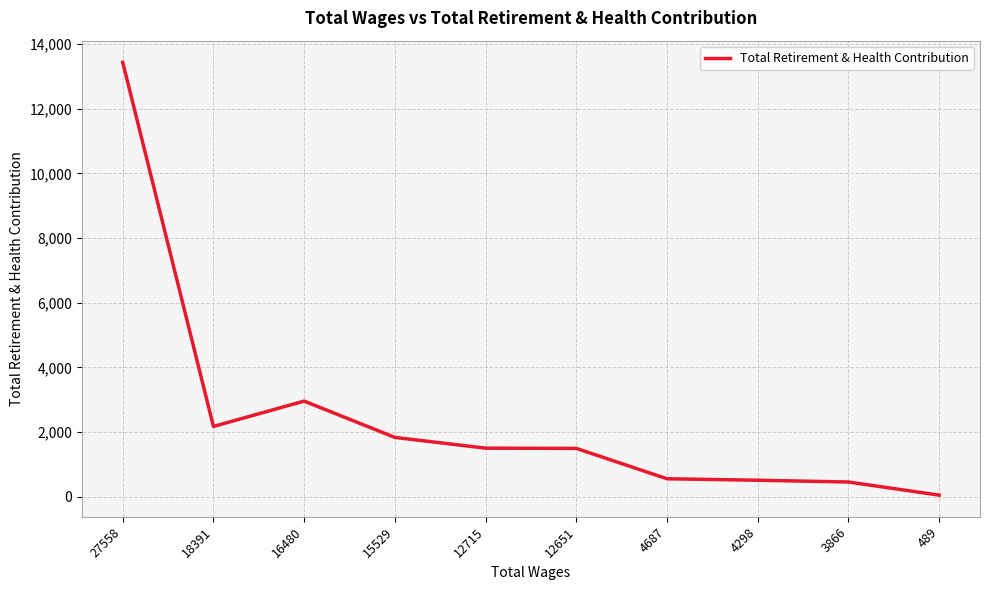

What is the greatest value displayed?

13437